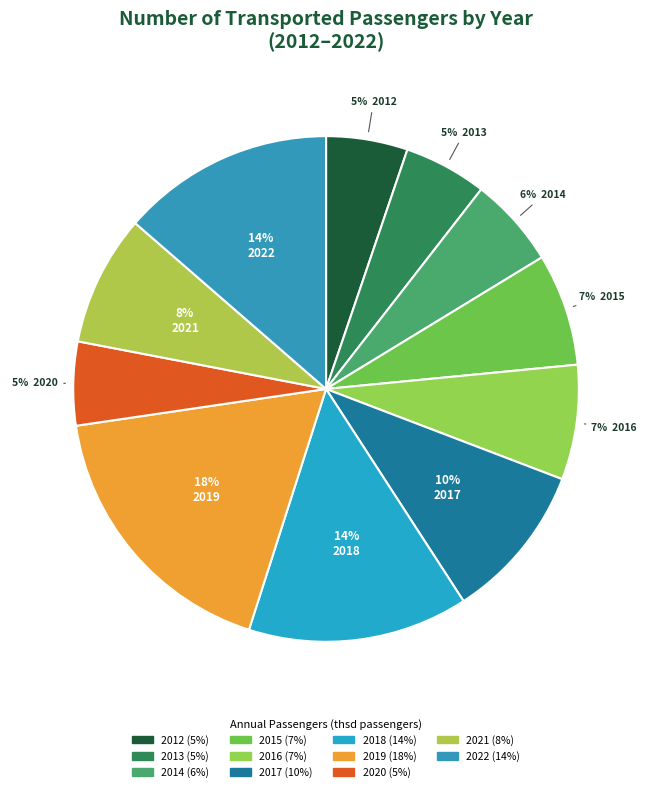

How many slices are in this pie chart?

11